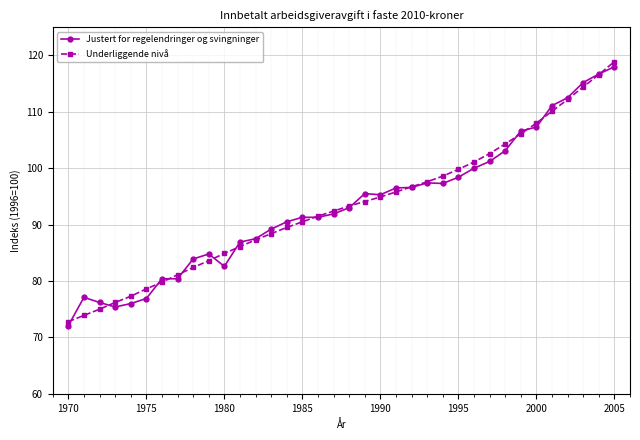

What is the value of the Justert for regelendringer og svingninger point at the 19th from the left?

93.0